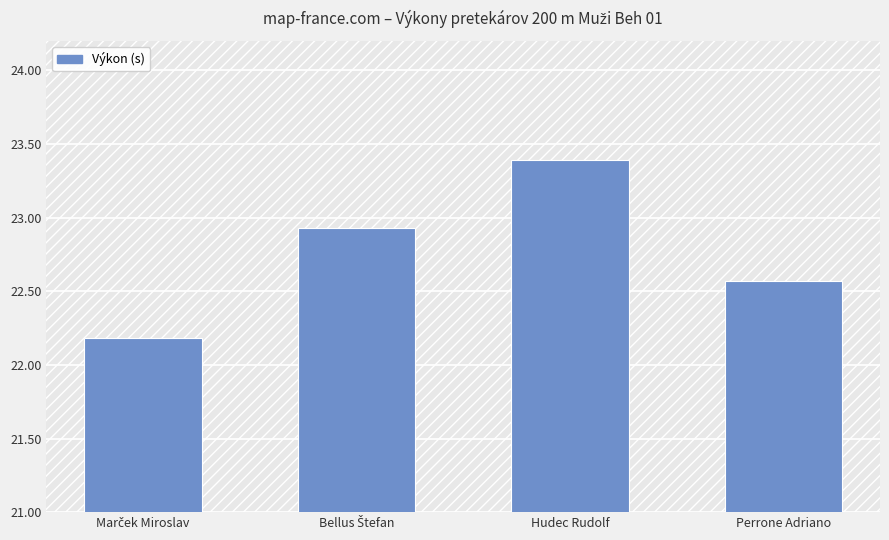

What is the difference between the maximum and minimum values?

1.2